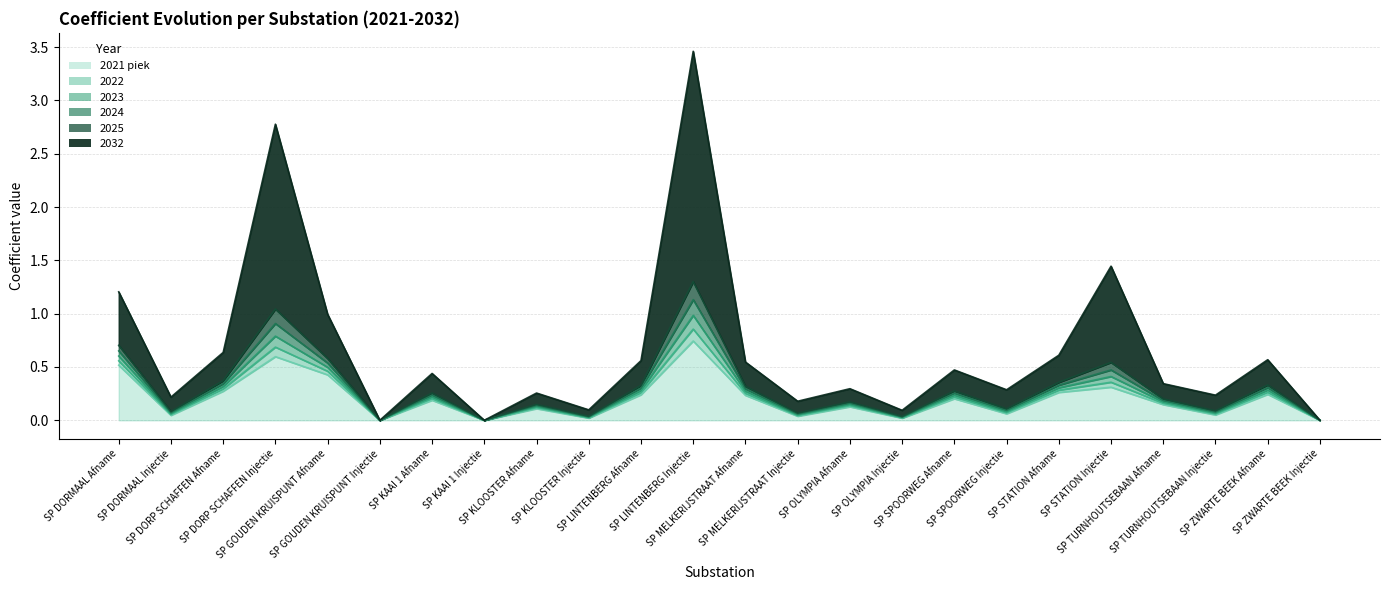

What is the label of the 7th point from the right?

SP SPOORWEG Injectie